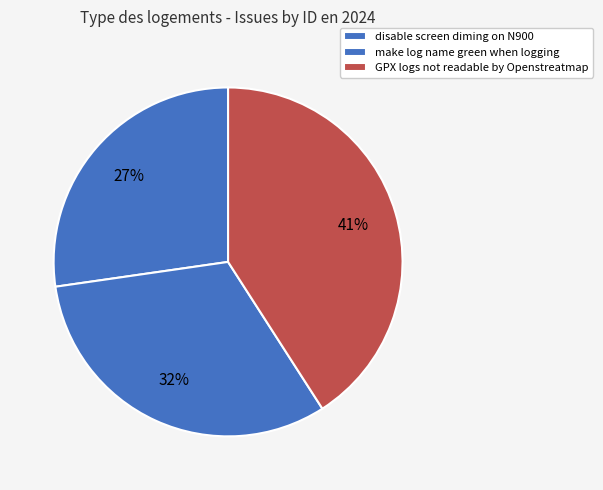

The GPX logs not readable by Openstreatmap slice represents 41% of the pie. True or false?

True